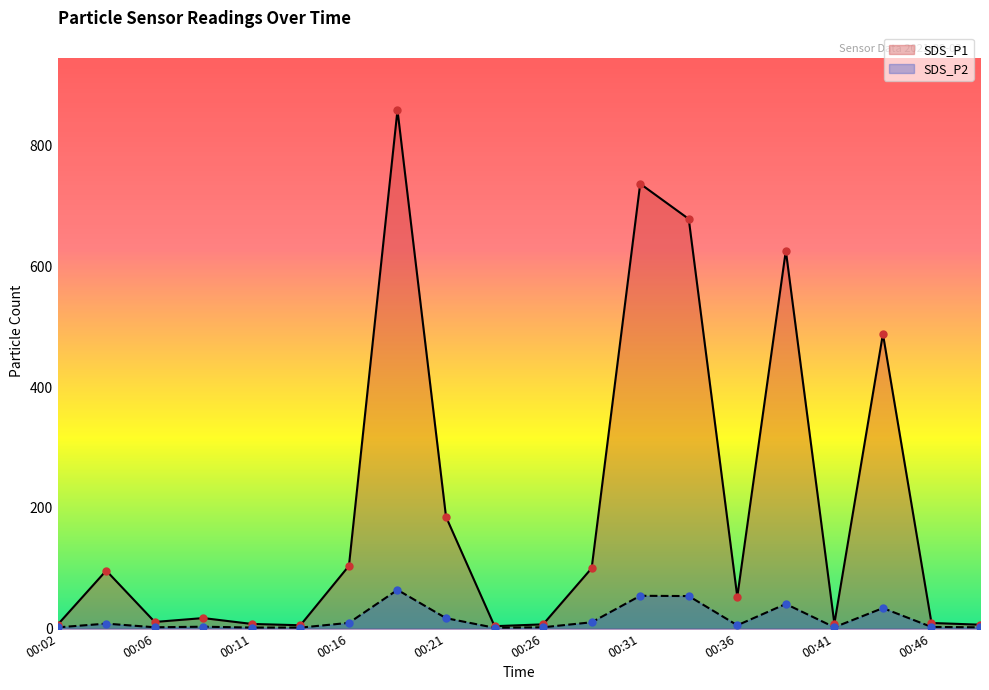

Which series contains the lowest Y value?

SDS_P2